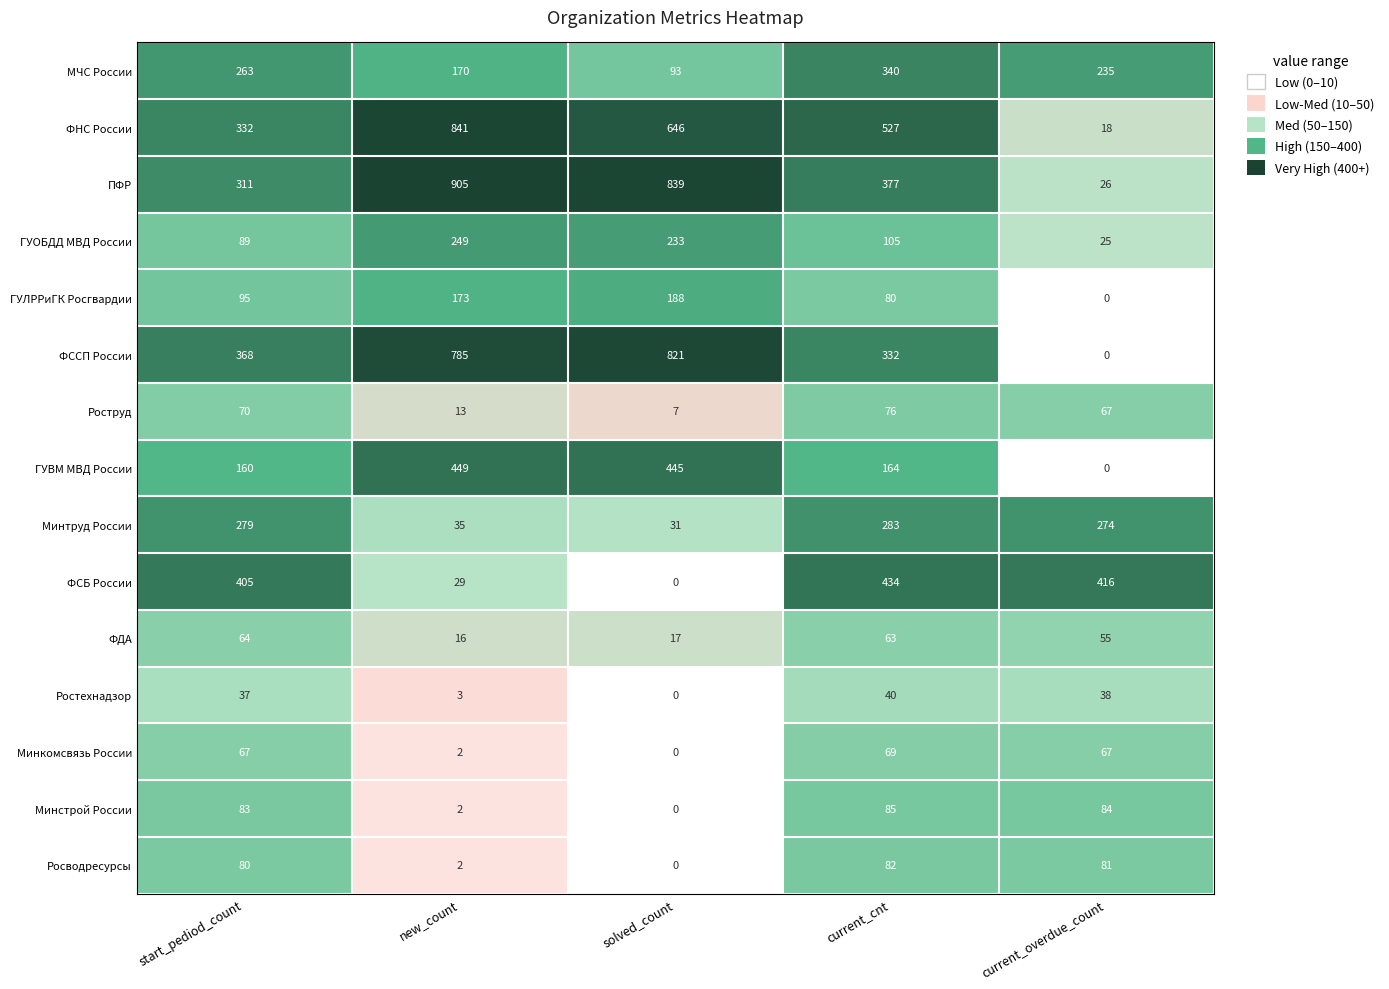

Where is Минтруд России nearest to the value 157?

current_overdue_count